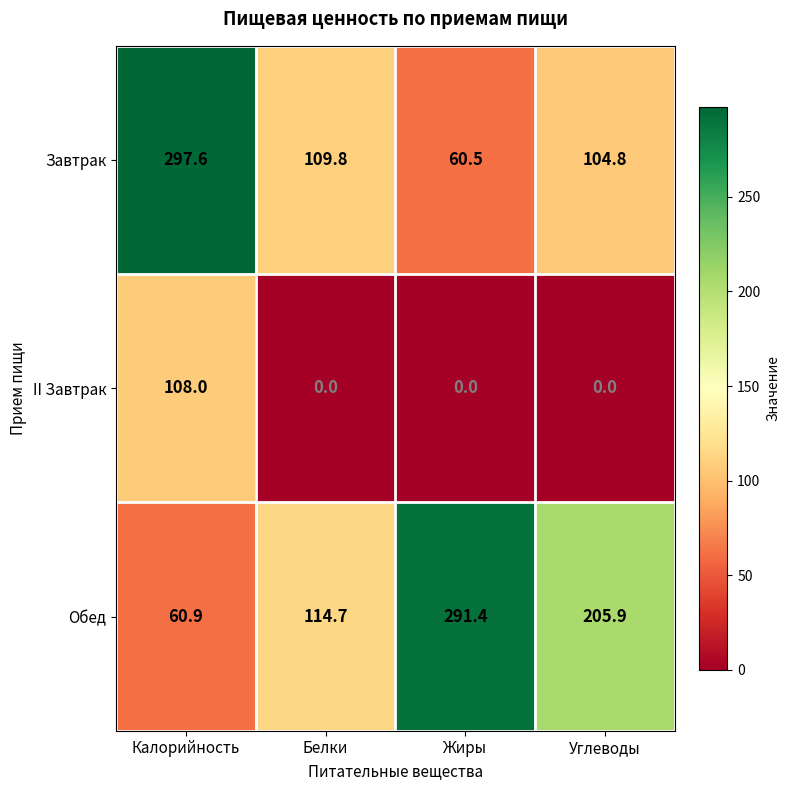

At which category is the sum across all series the highest?

Калорийность